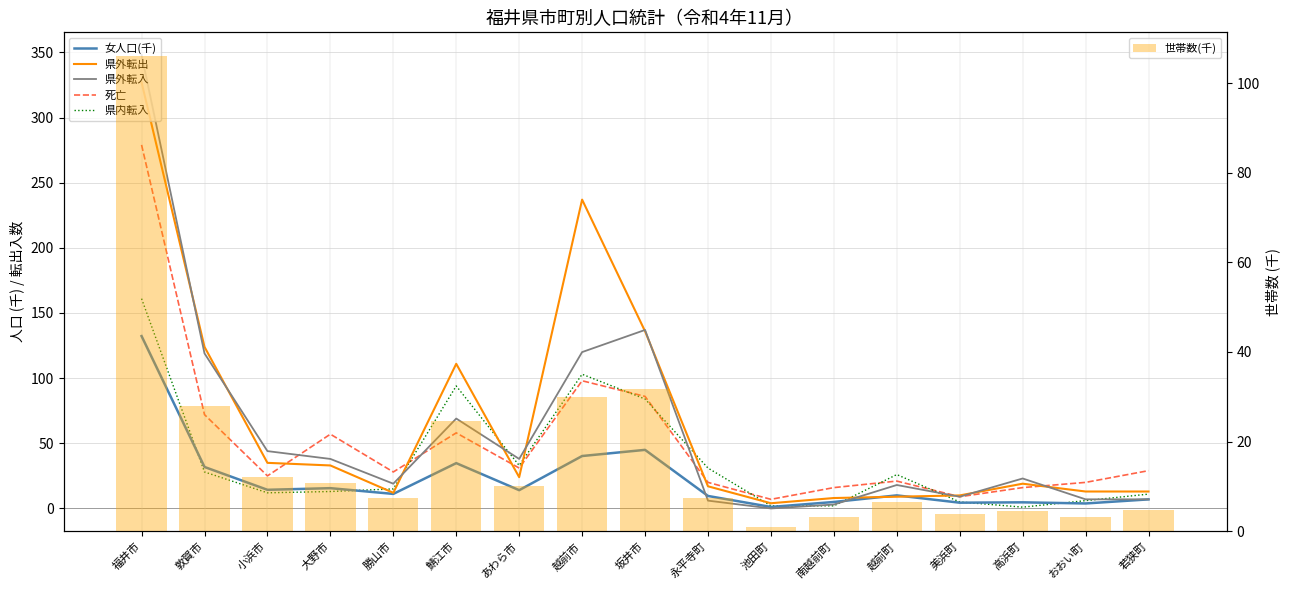

At which label does 死亡 first exceed 28?

福井市